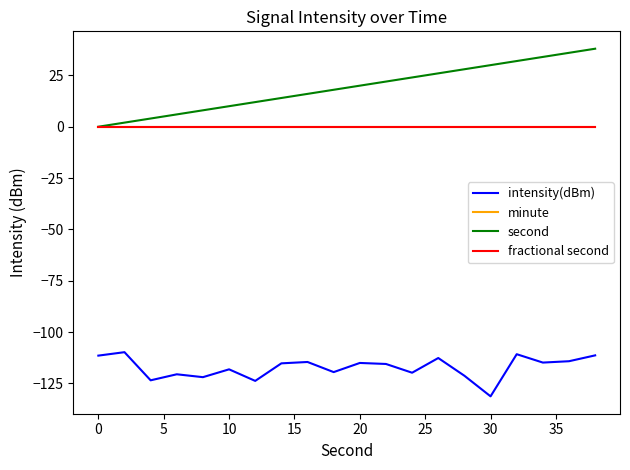

How many lines are shown in the chart?

4